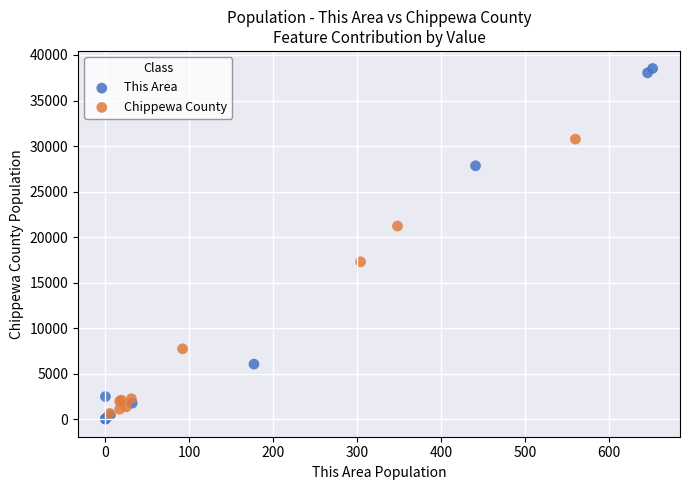

Which series has the largest Y range (max minus min)?

This Area